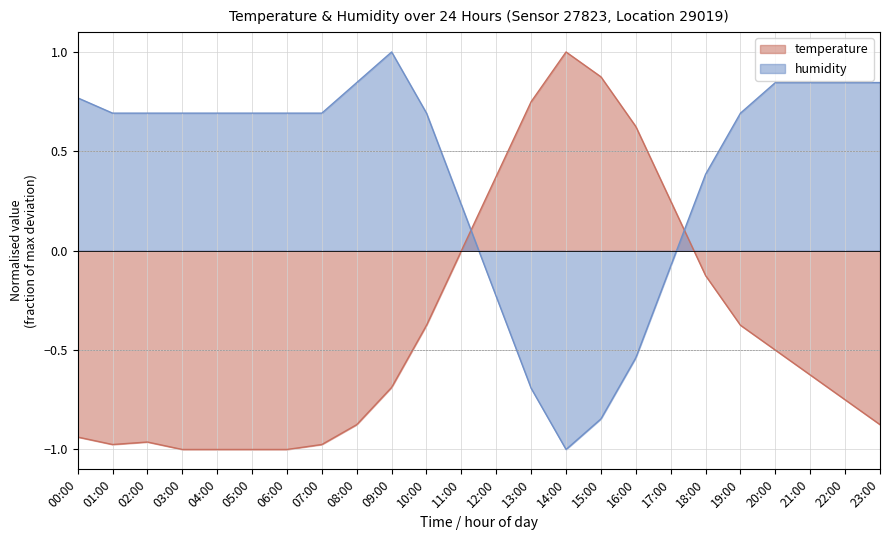

What is the label of the 15th point from the right?

09:00